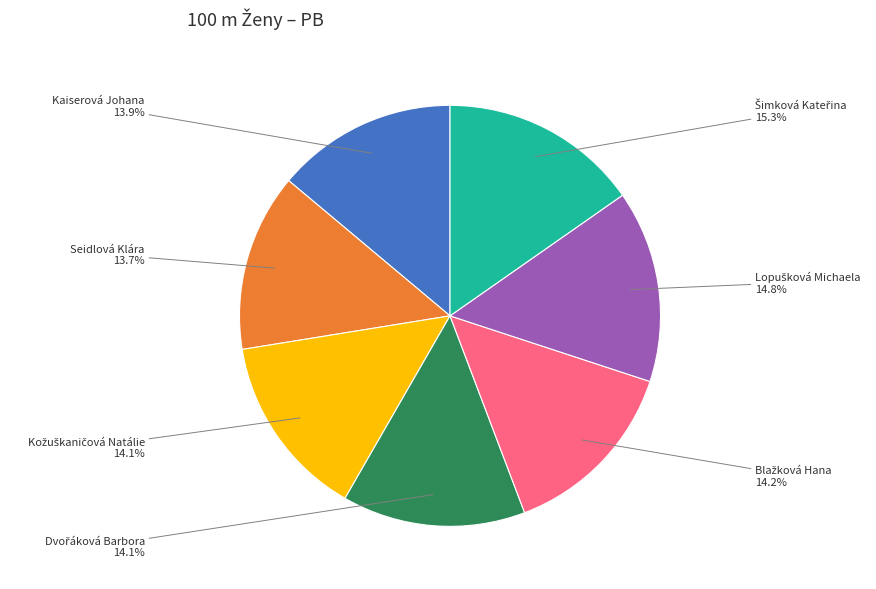

Does any single category account for the majority?

No